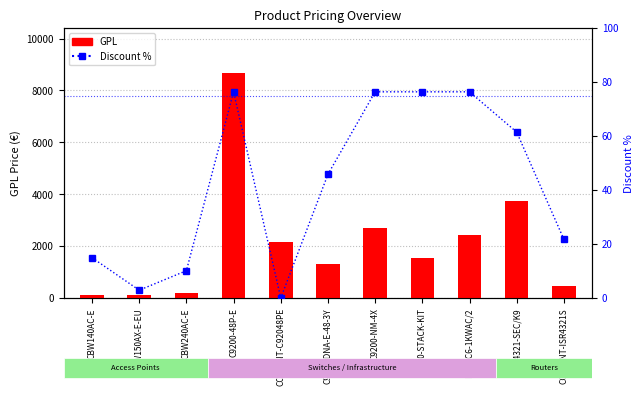

The value of Discount % at PWR-C6-1KWAC/2 is 76.4. True or false?

True